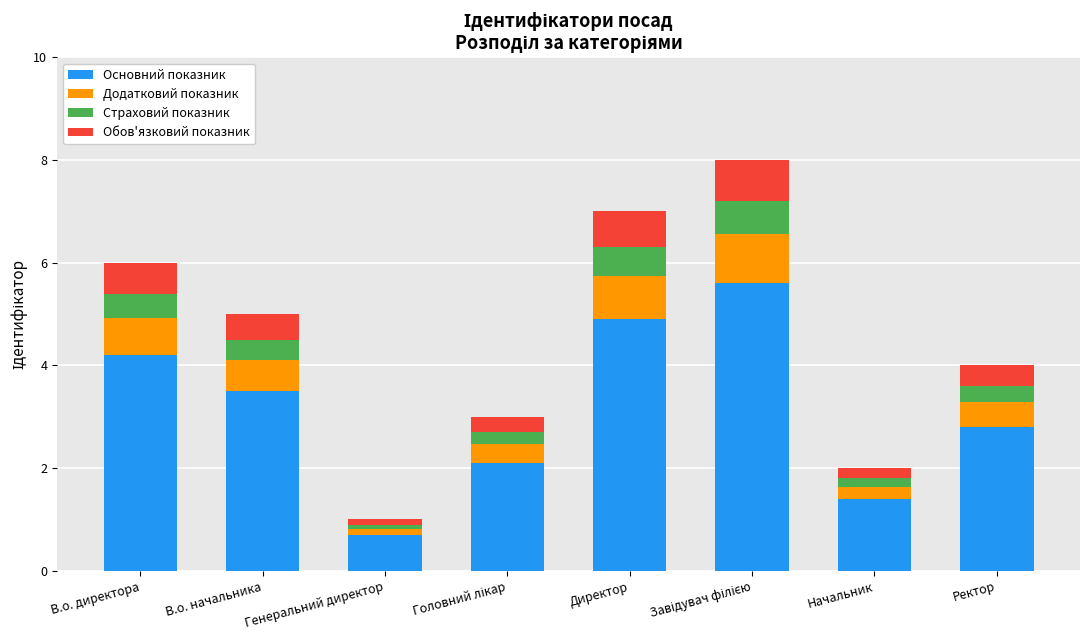

What is the sum of all Основний показник values?

25.2